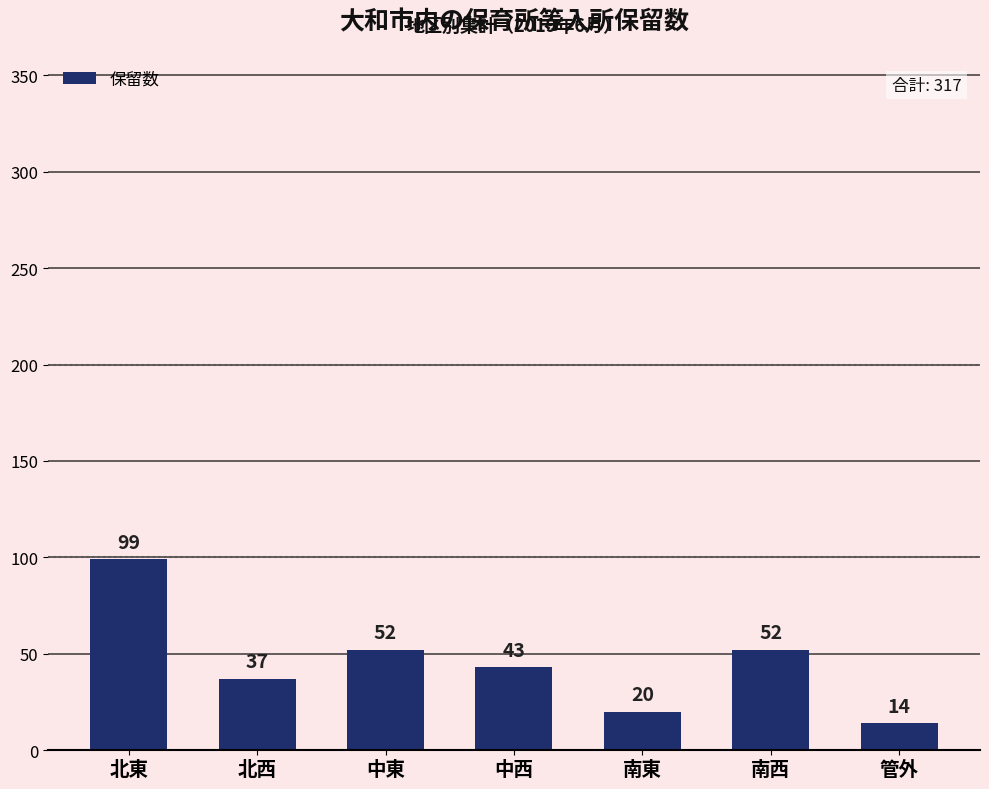

Which label corresponds to the smallest value in the chart?

管外